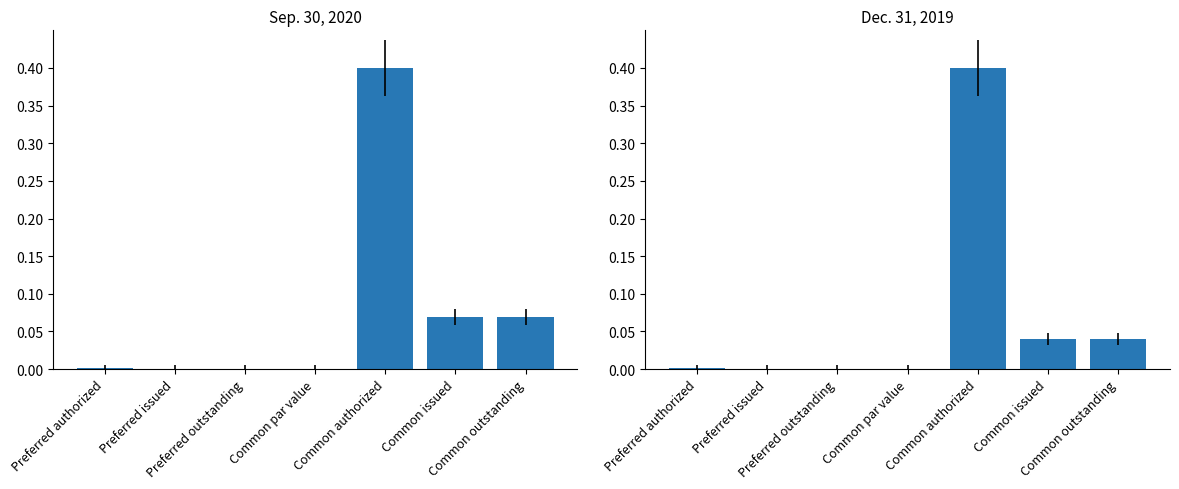

What is the difference between the maximum and minimum values in the Dec. 31, 2019 series?

0.4